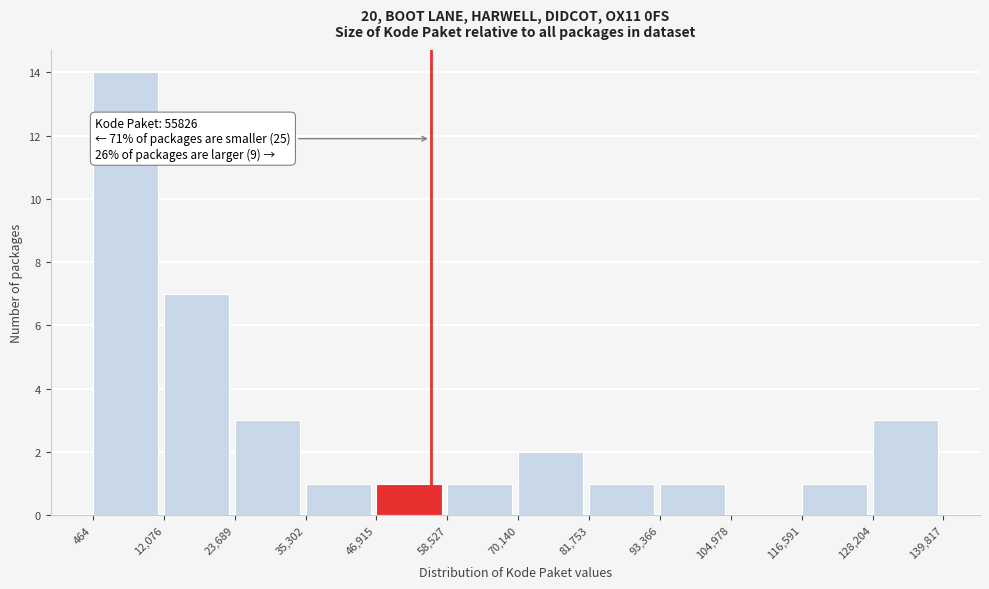

Over which range of the x-axis is the bar tallest?

464 to 12,076